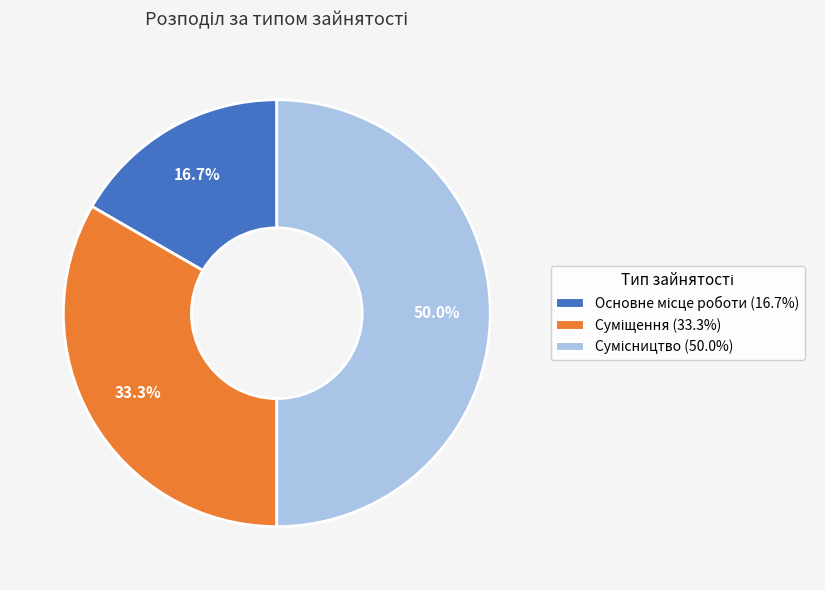

How many slices are in this pie chart?

3